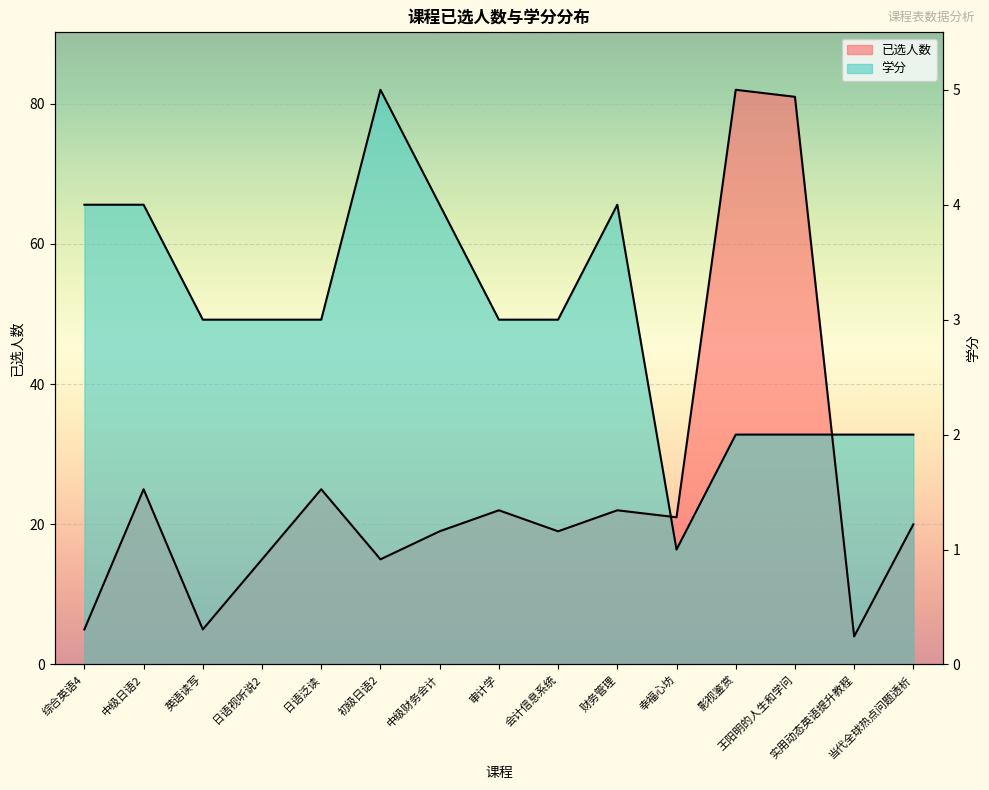

True or false: 已选人数 and 学分 intersect in this chart.

True